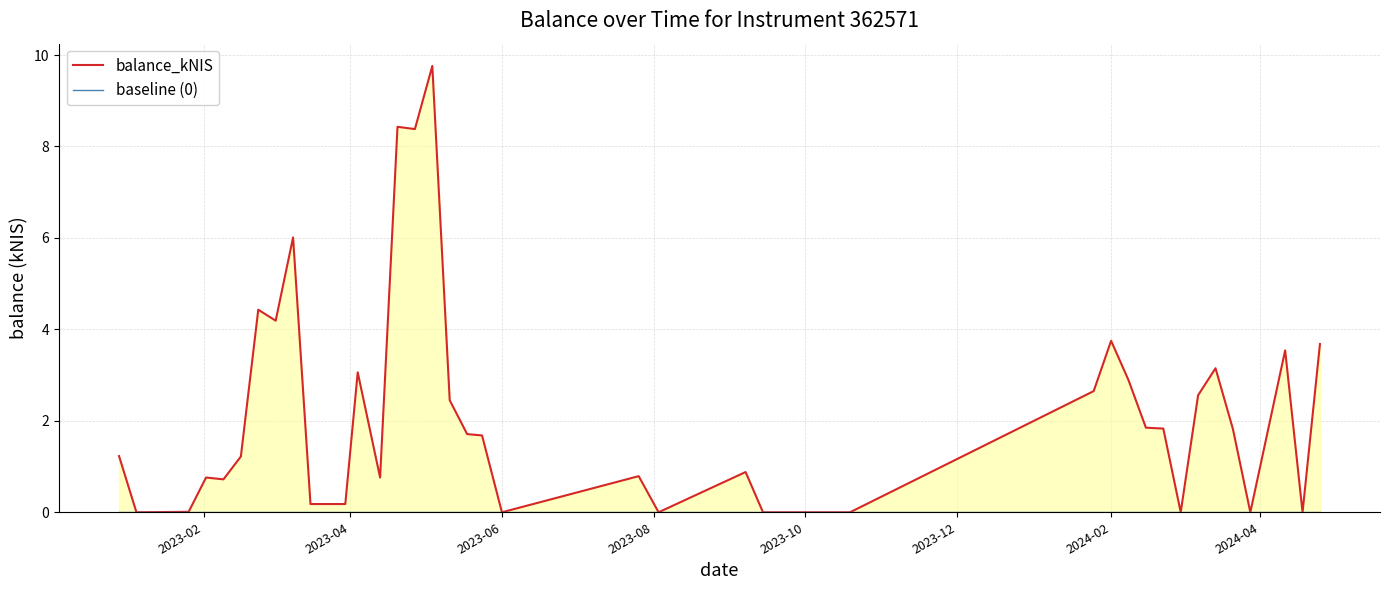

Which category has the highest value in the baseline (0) series?

2023-02